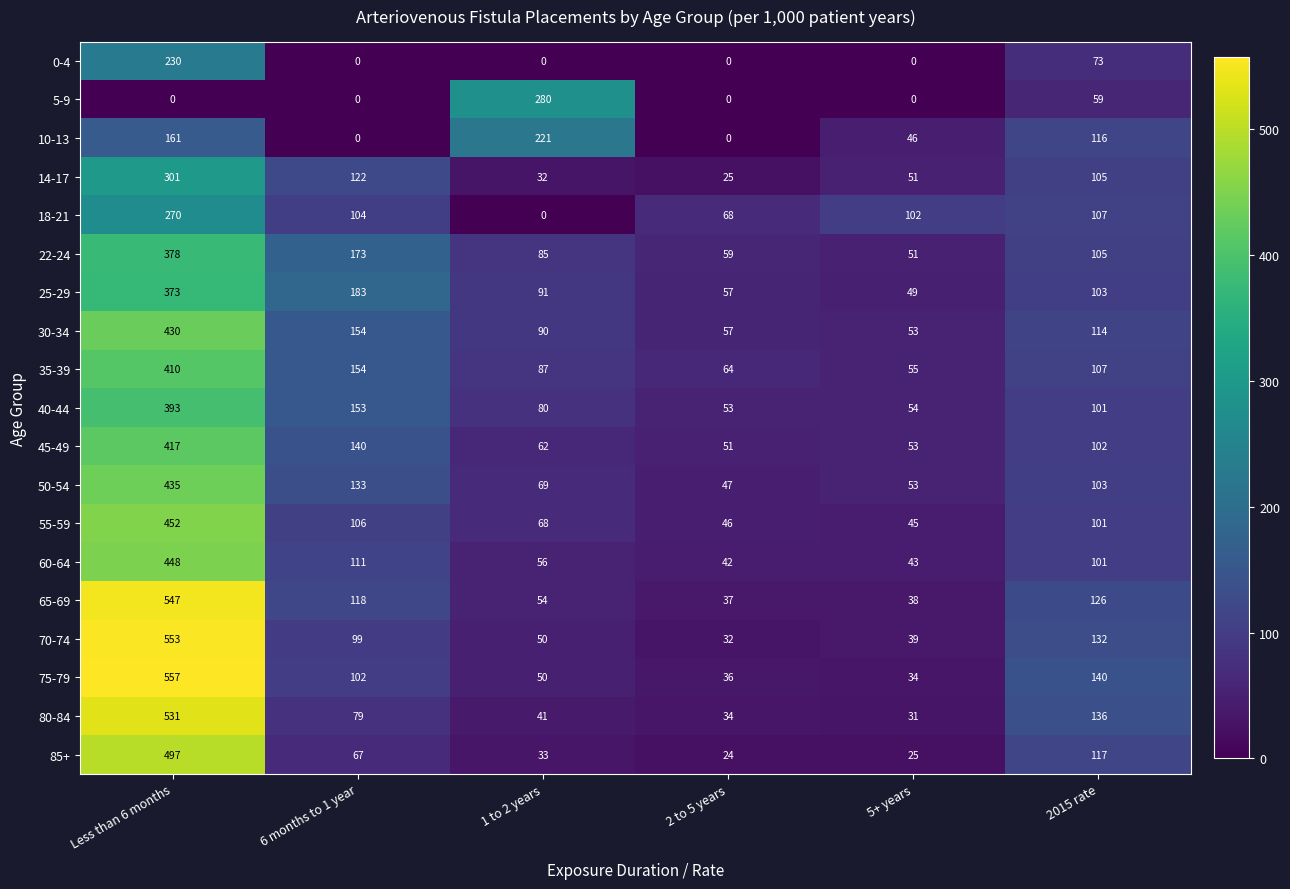

At which category is the sum across all series the highest?

Less than 6 months